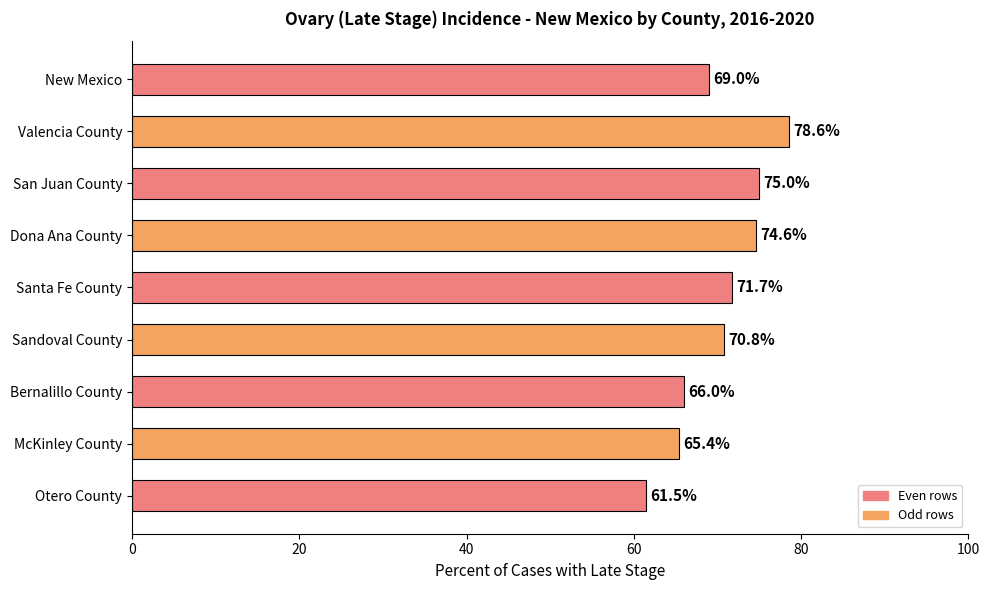

Rank the categories by value from lowest to highest.

Otero County, McKinley County, Bernalillo County, New Mexico, Sandoval County, Santa Fe County, Dona Ana County, San Juan County, Valencia County